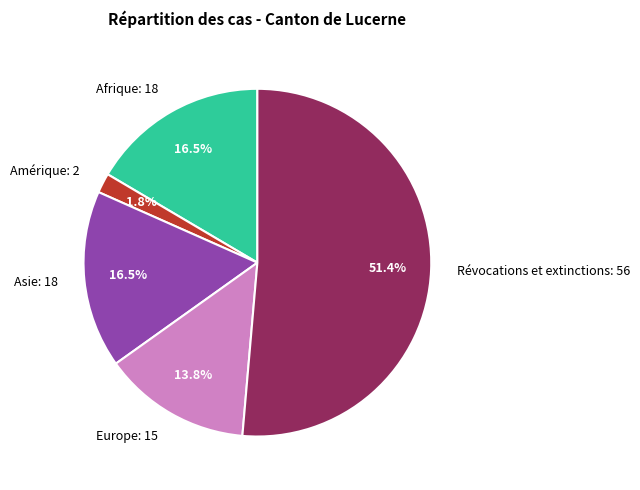

What is the ratio of the value at Europe: 15 to the value at Révocations et extinctions: 56?

0.3